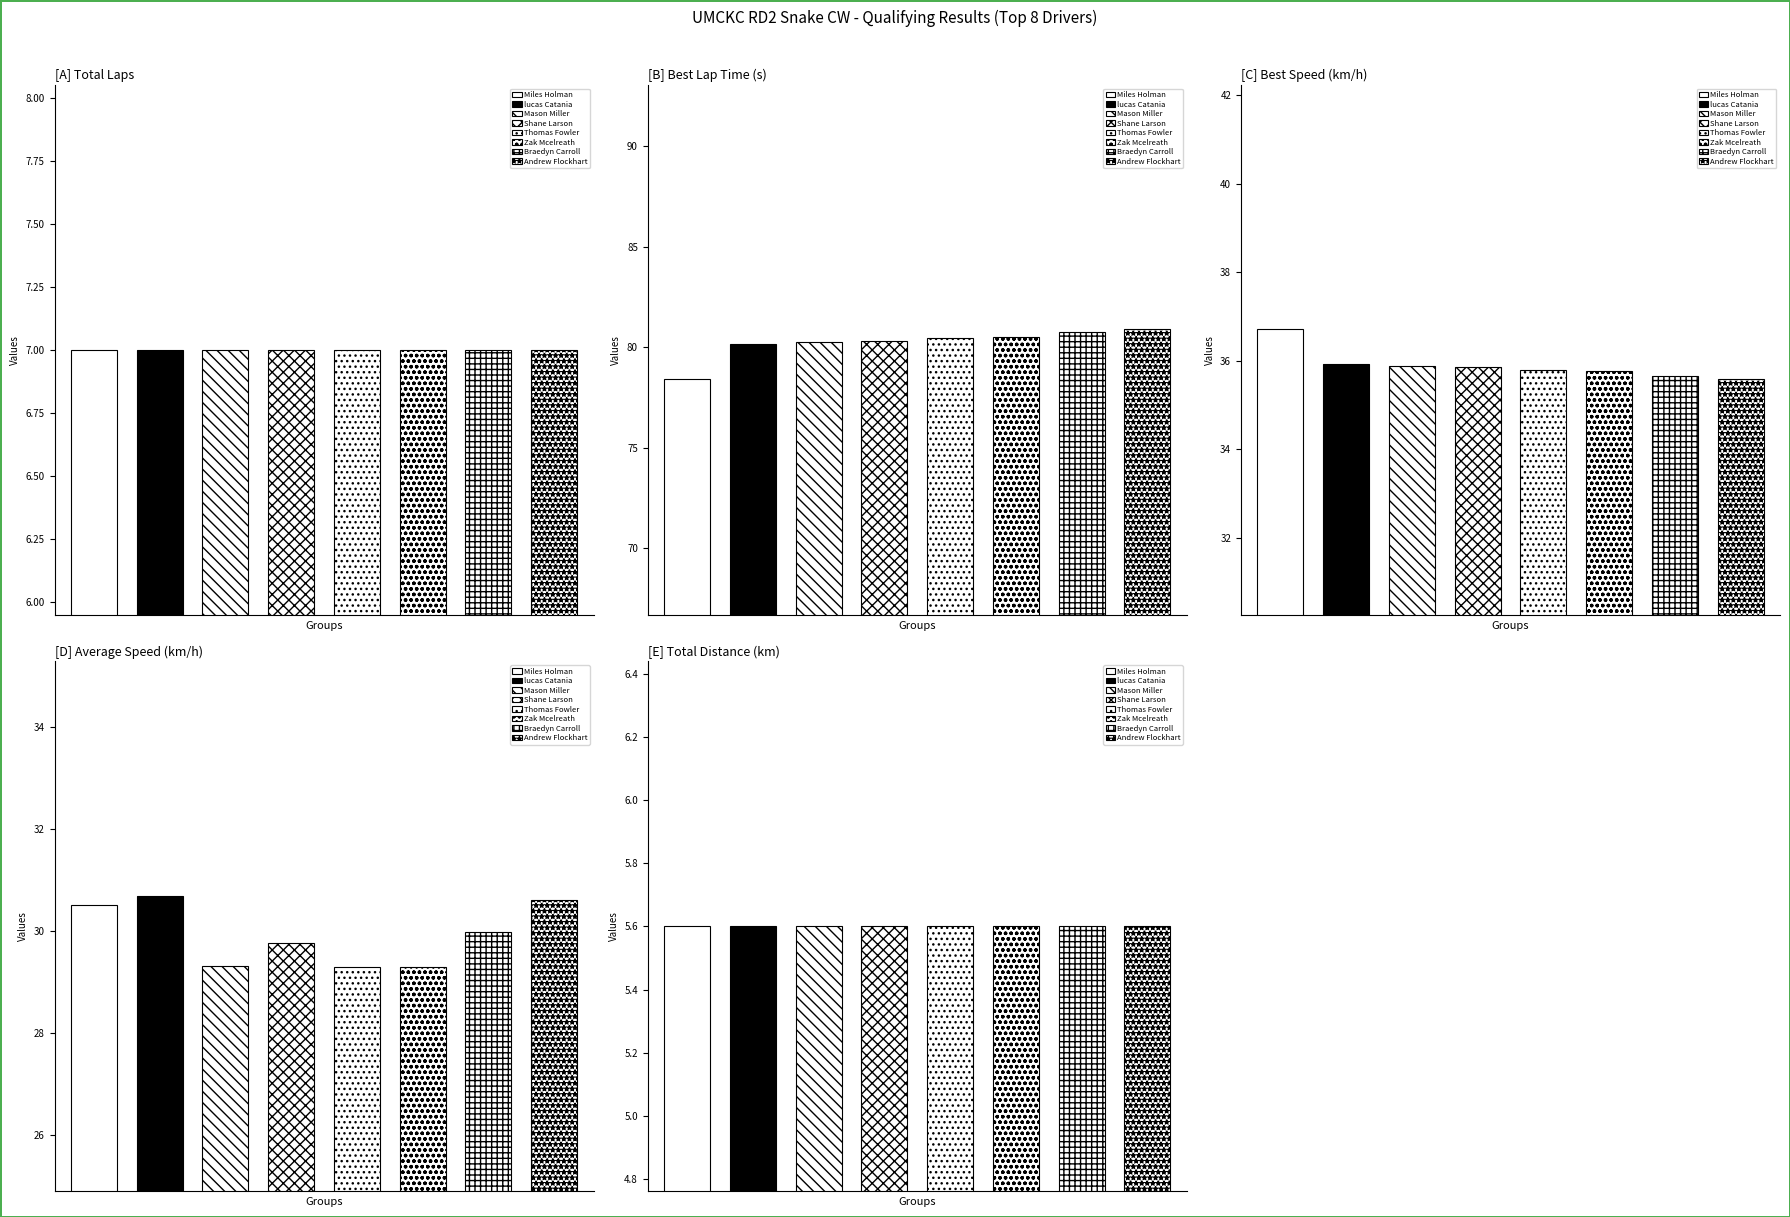

Where does the Total Distance series first go above 5?

Miles Holman